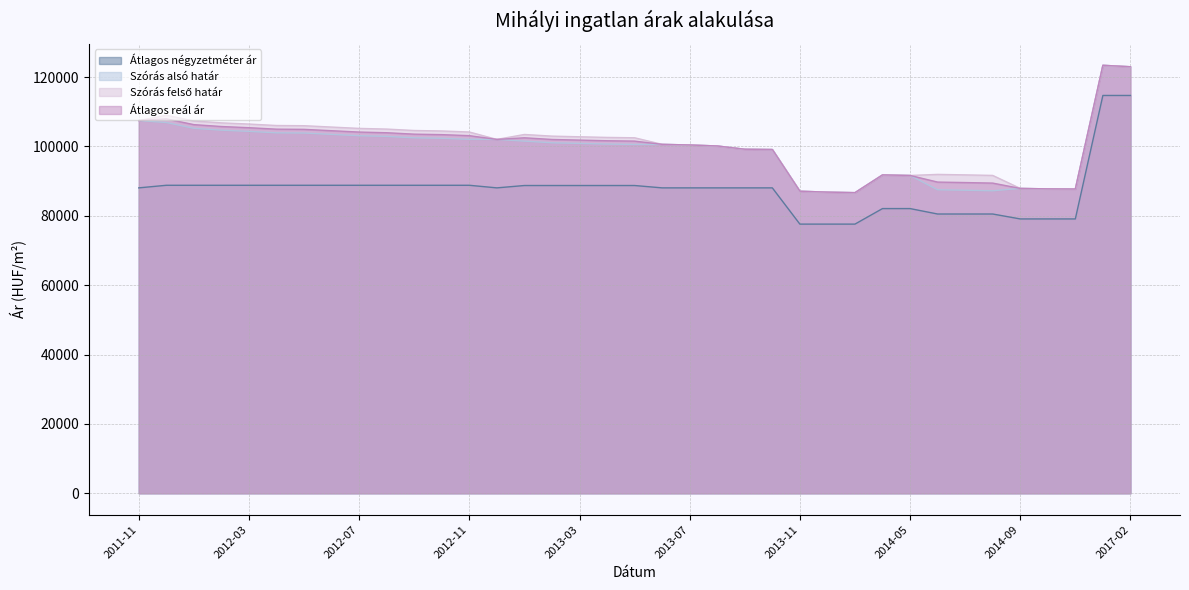

Between 2011-11 and 2013-06, which is larger?

2011-11